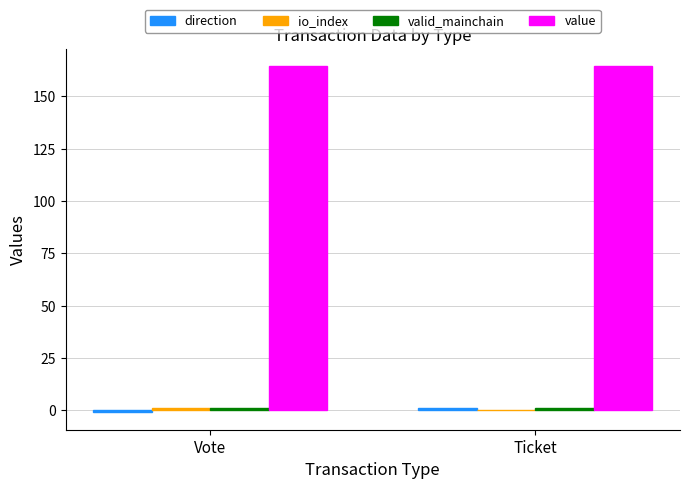

Does the chart contain stacked bars?

No